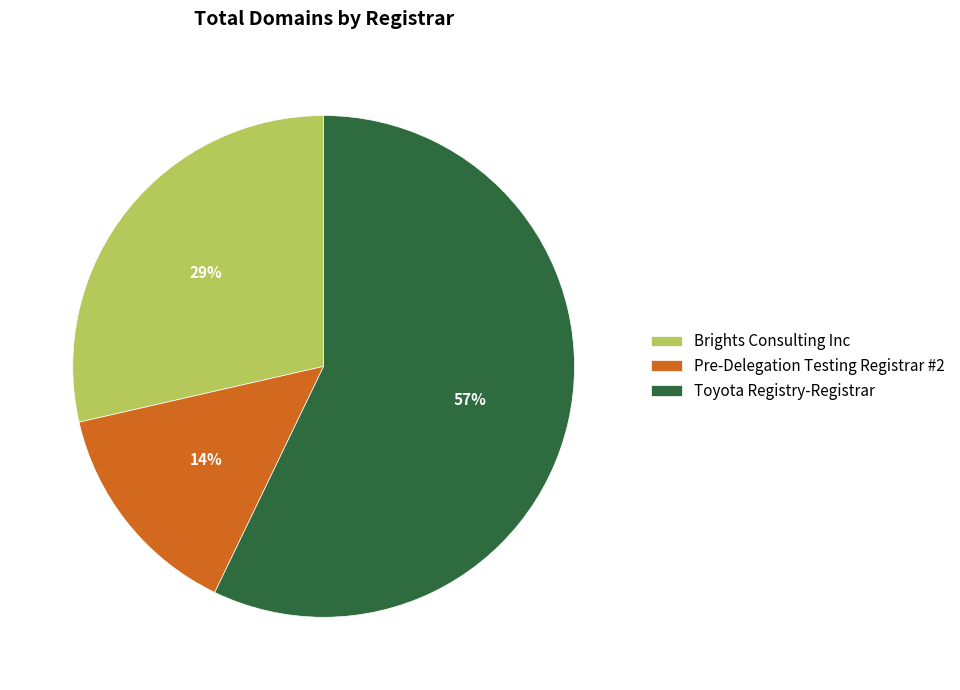

True or false: Pre-Delegation Testing Registrar #2 accounts for 14% of the total.

True